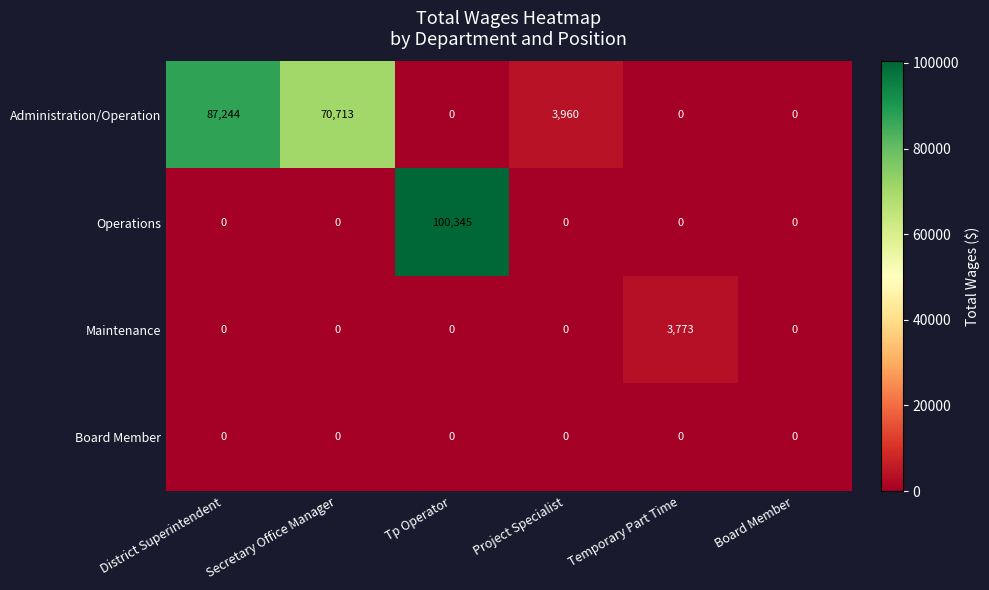

Which label corresponds to the largest value in the chart?

Tp Operator